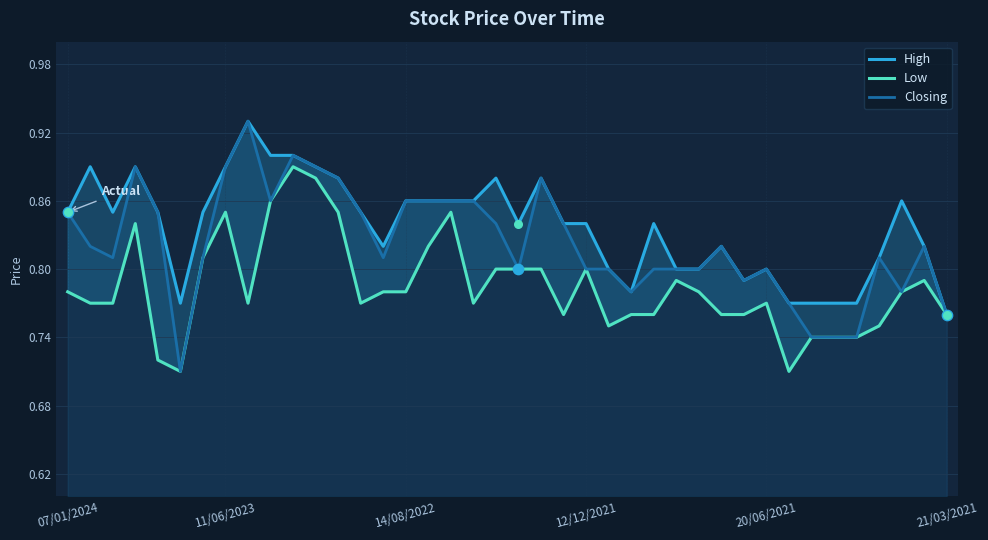

Is the value of High at 26 greater than the value of Low at 14?

Yes